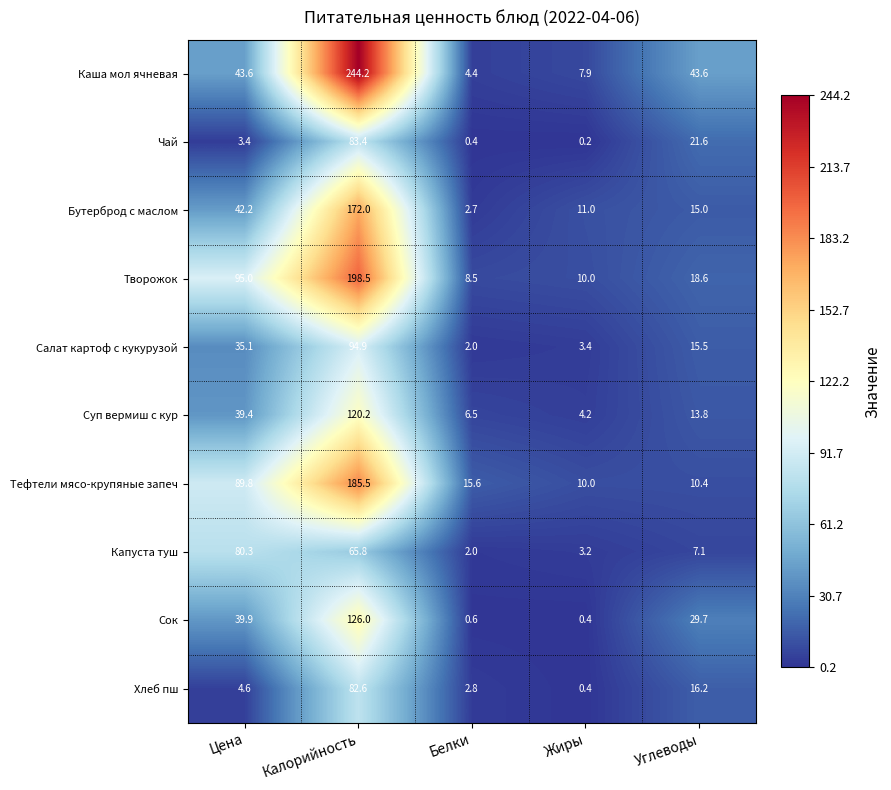

What is the maximum value shown in the chart?

244.2